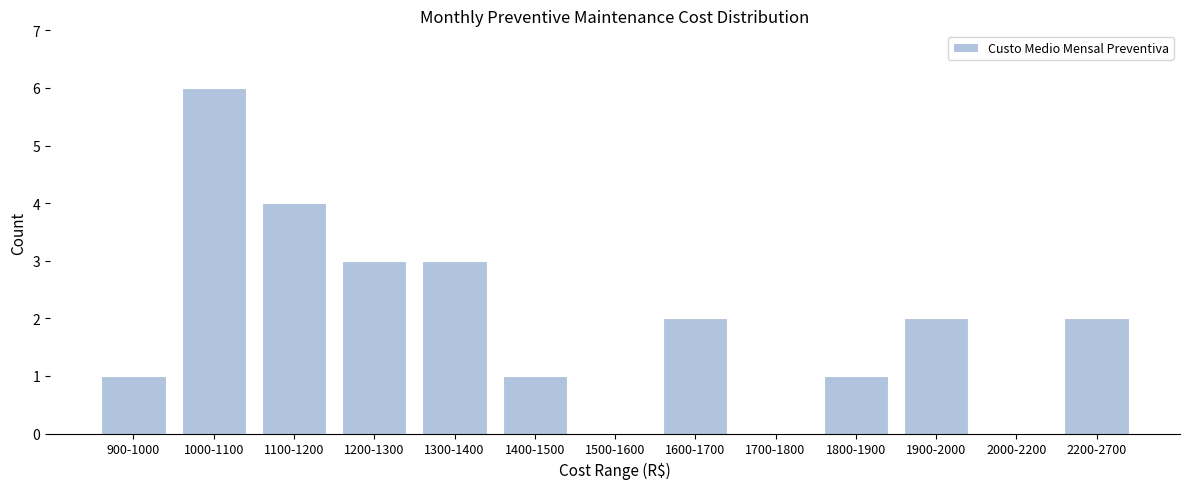

Reading right to left, list all the values displayed in this chart.

2200-2700=2	2000-2200=0	1900-2000=2	1800-1900=1	1700-1800=0	1600-1700=2	1500-1600=0	1400-1500=1	1300-1400=3	1200-1300=3	1100-1200=4	1000-1100=6	900-1000=1